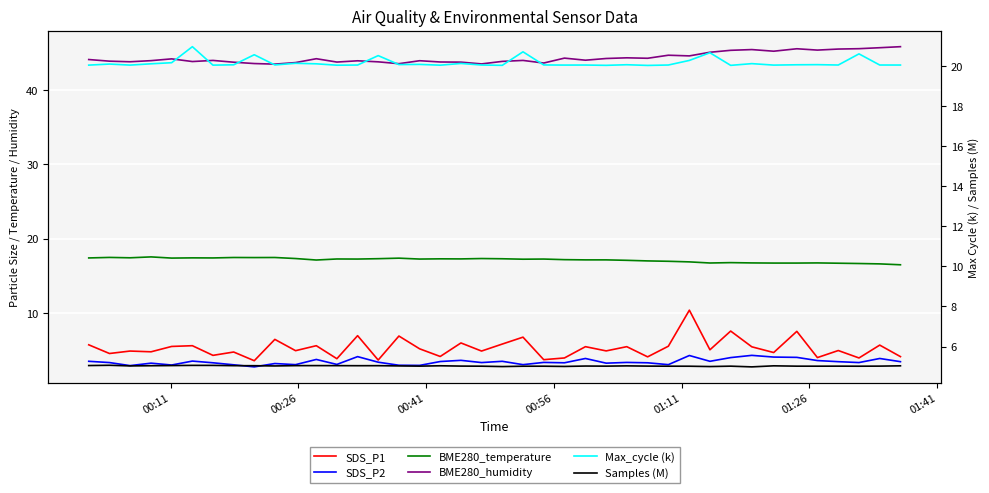

What is the difference between the maximum and minimum values in the Max_cycle (k) series?

0.9